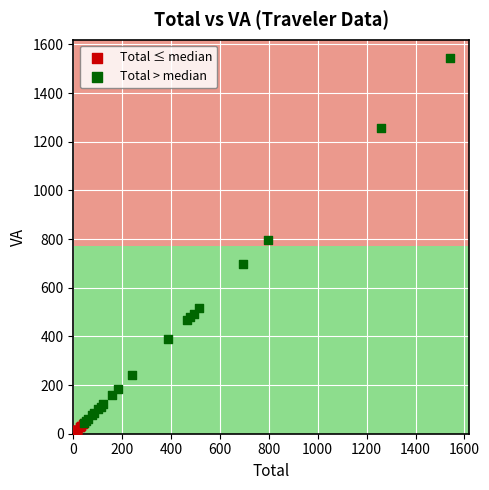

What are all the series names shown in the legend?

Total ≤ median, Total > median